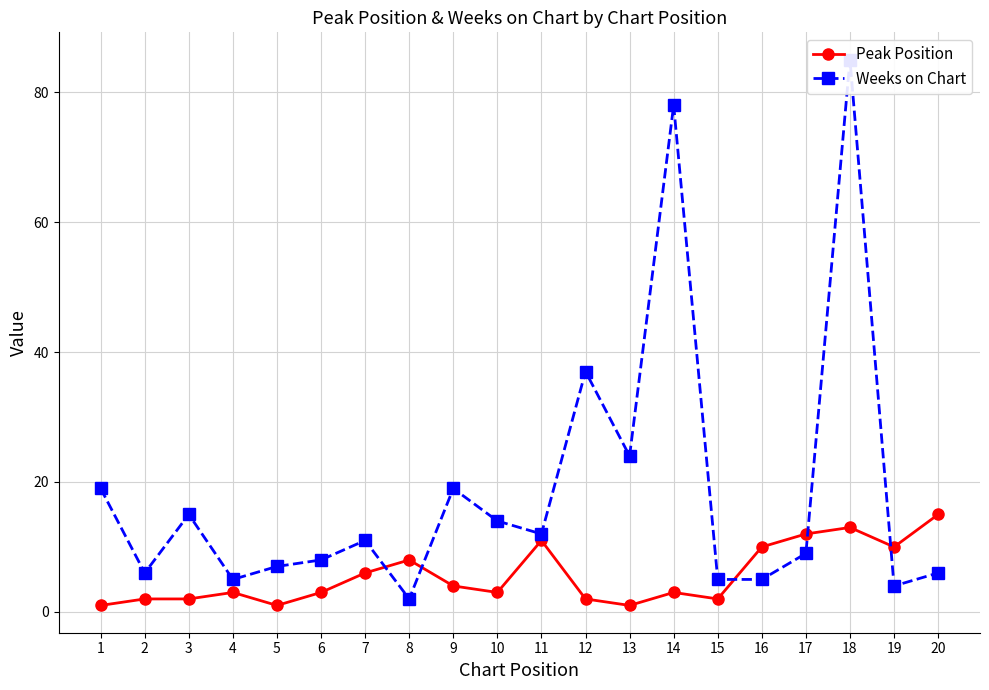

Is it true that Peak Position equals 3 at 10?

True